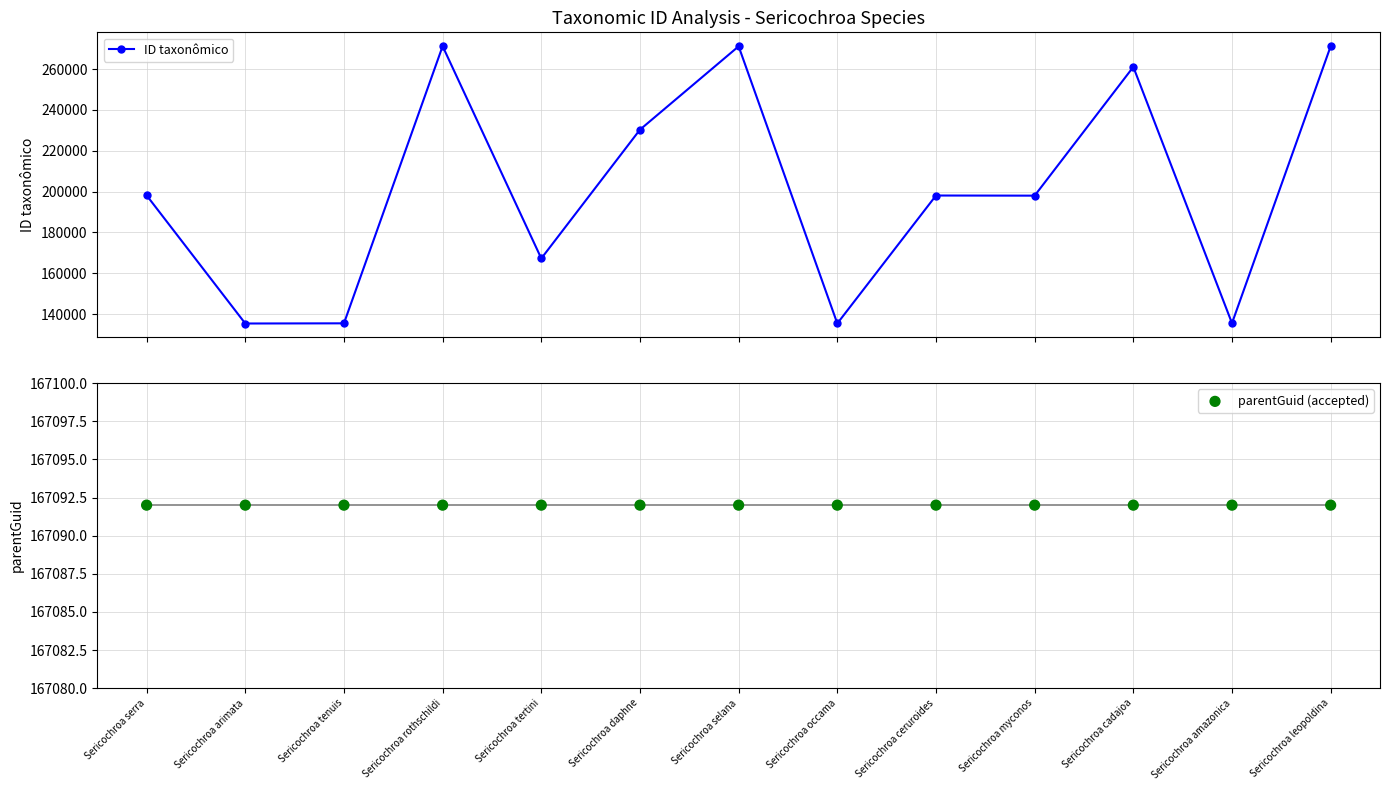

What is the total value across all series at Sericochroa daphne?

397415